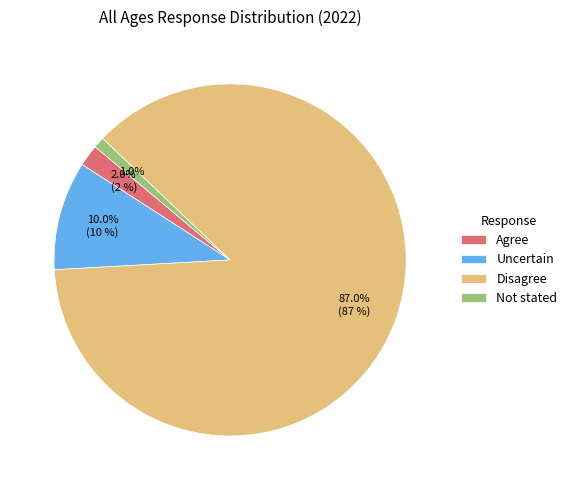

How much of the chart is everything except Disagree?

13.0%